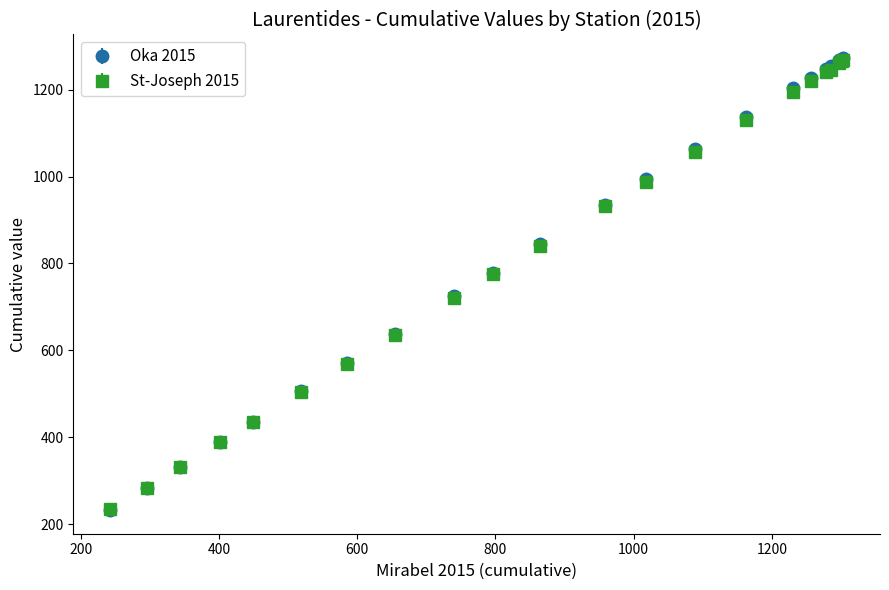

What is the greatest value displayed?

1272.2